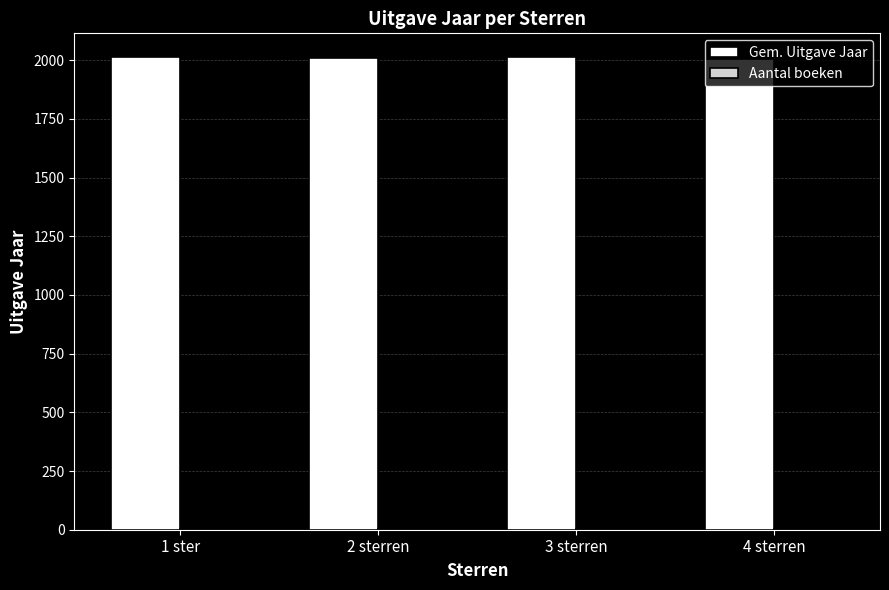

Which series has the largest total across all categories?

Gem. Uitgave Jaar